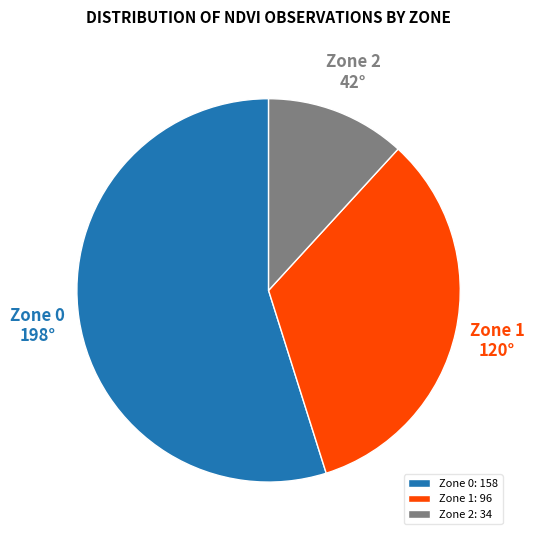

Which category has the biggest portion of the pie?

Zone 0